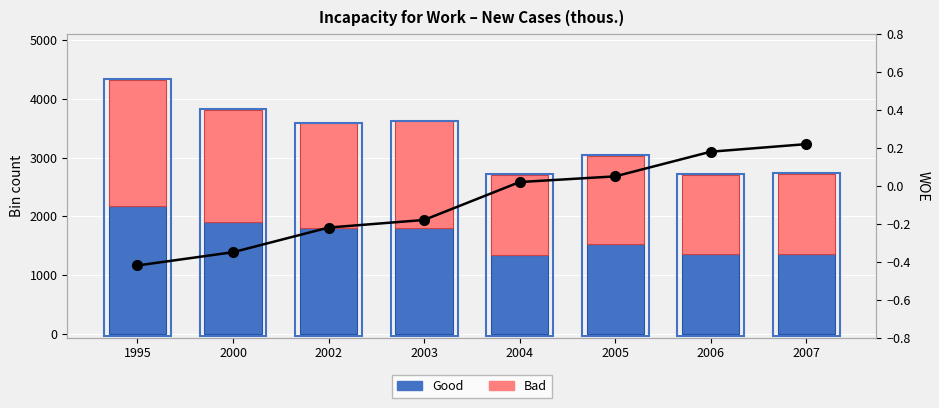

Which series has the largest range (max minus min)?

Good